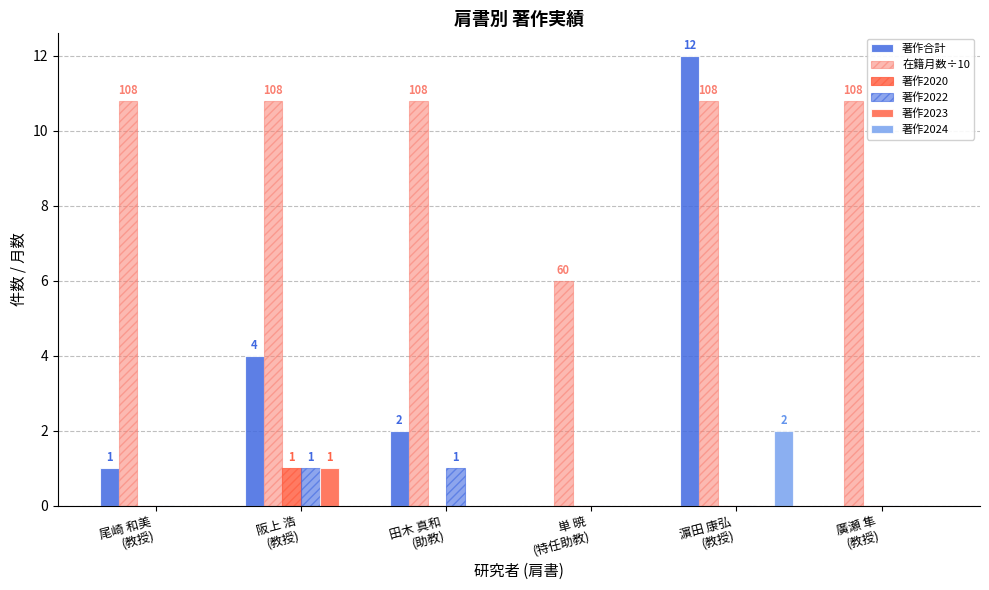

Reading left to right, list all the values displayed in this chart.

著作合計: 1.0	4.0	2.0	0.0	12.0	0.0
在籍月数÷10: 10.8	10.8	10.8	6.0	10.8	10.8
著作2020: 0.0	1.0	0.0	0.0	0.0	0.0
著作2022: 0.0	1.0	1.0	0.0	0.0	0.0
著作2023: 0.0	1.0	0.0	0.0	0.0	0.0
著作2024: 0.0	0.0	0.0	0.0	2.0	0.0